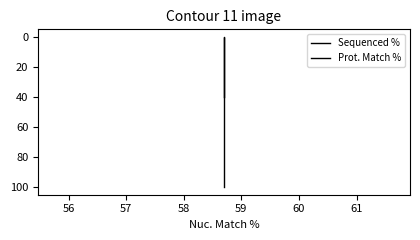

Is the value of Sequenced % at 55 greater than the value of Prot. Match % at 56?

Yes